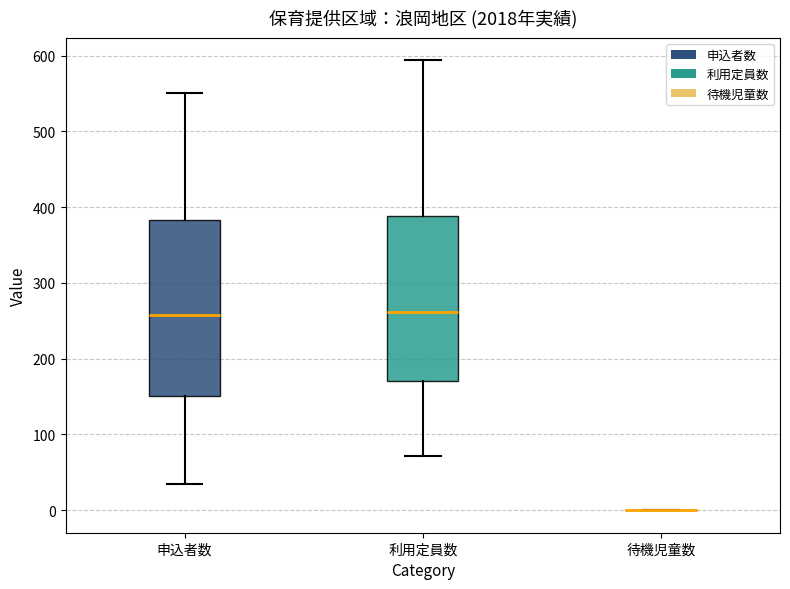

Comparing the boxes themselves (not the whiskers), which one is the tallest?

申込者数